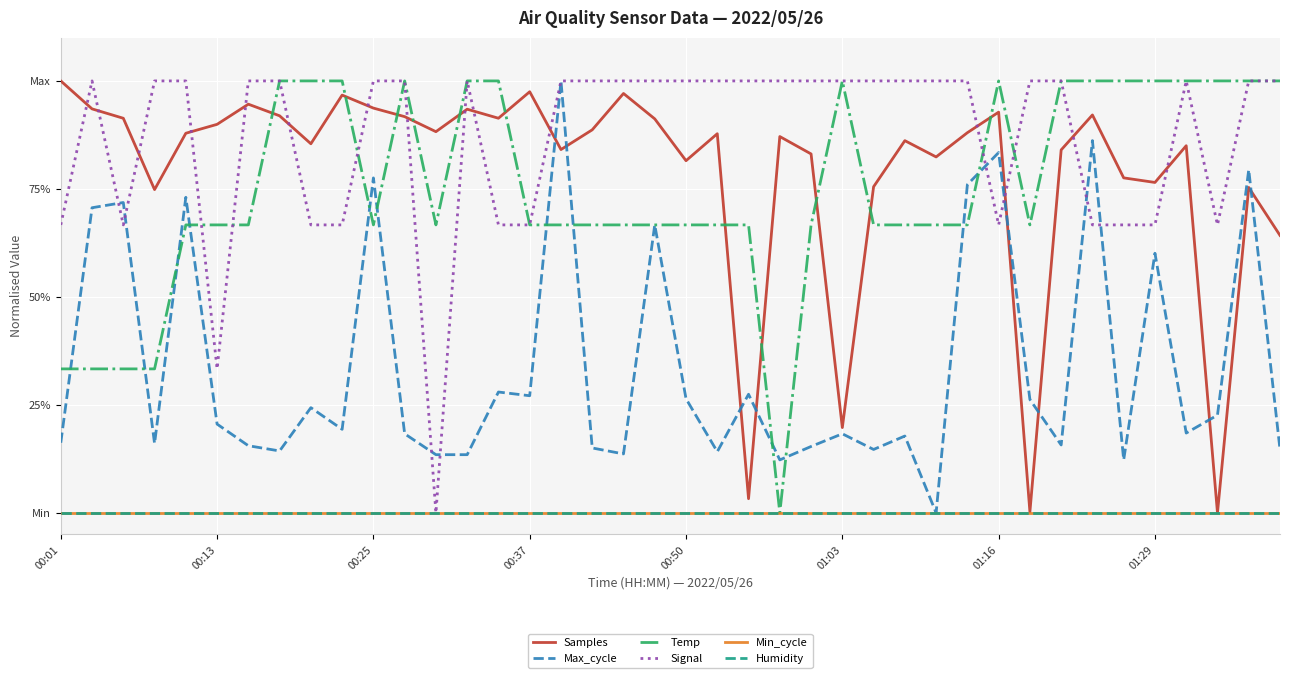

What is the difference between the second highest and second lowest values in the Samples series?

1.0